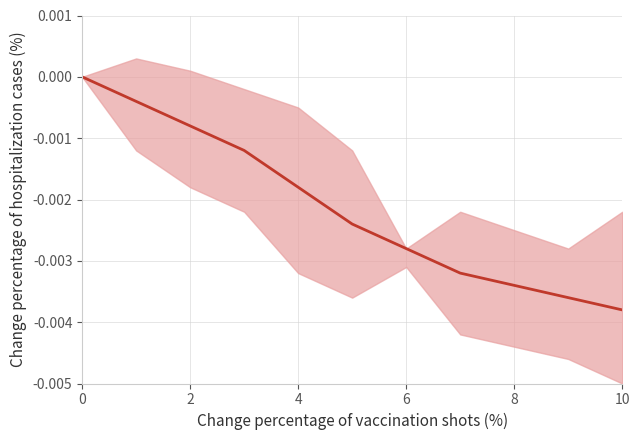

How many categories are shown in the chart?

11